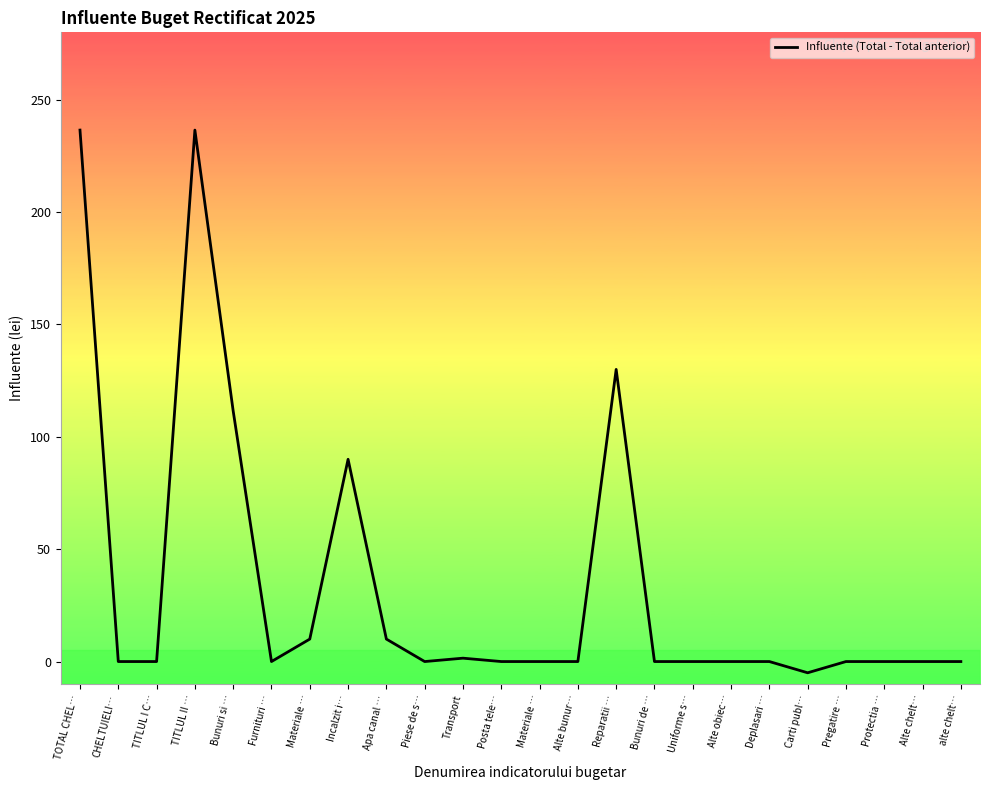

Does the chart have visible grid lines?

No